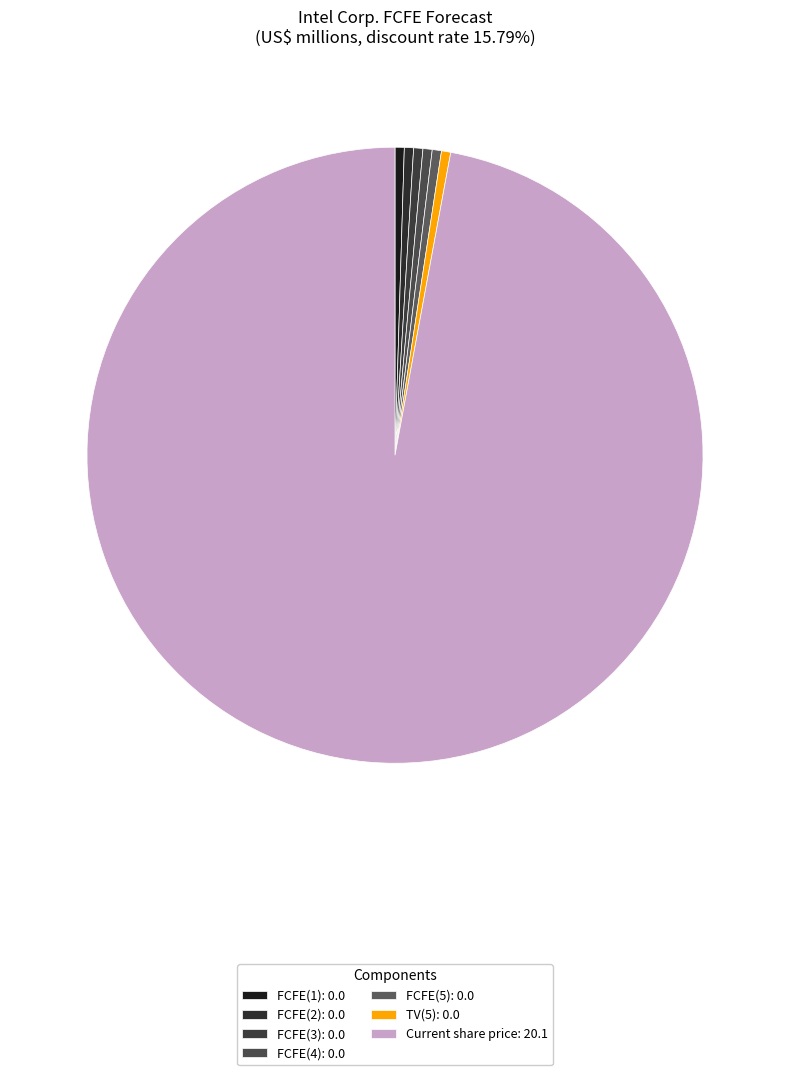

Is there a majority slice in this chart?

Yes